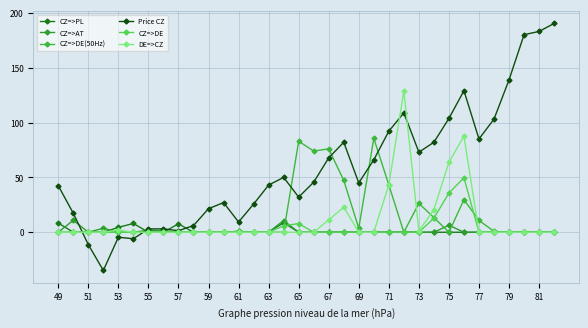

Which series has the largest total across all categories?

Price CZ